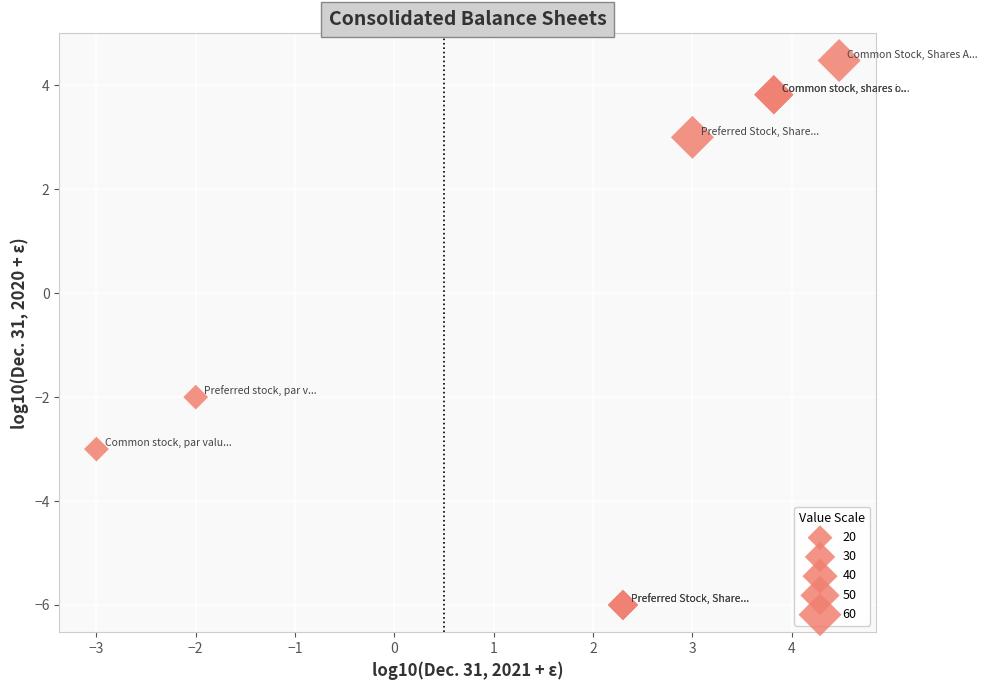

What Y value in the scatter plot is closest to 0?

-2.0